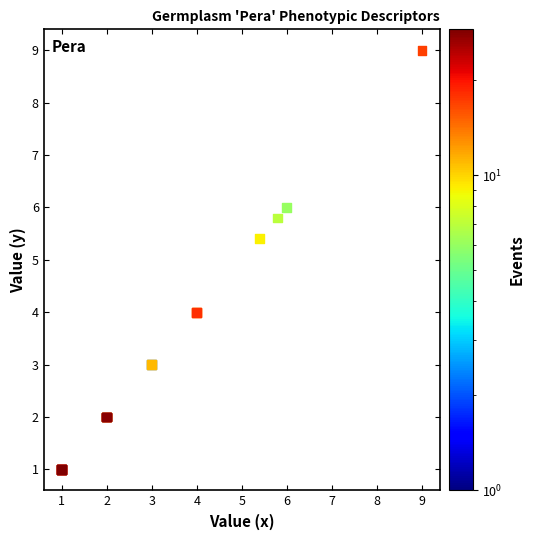

What Y value in the scatter plot is closest to 5?

5.4